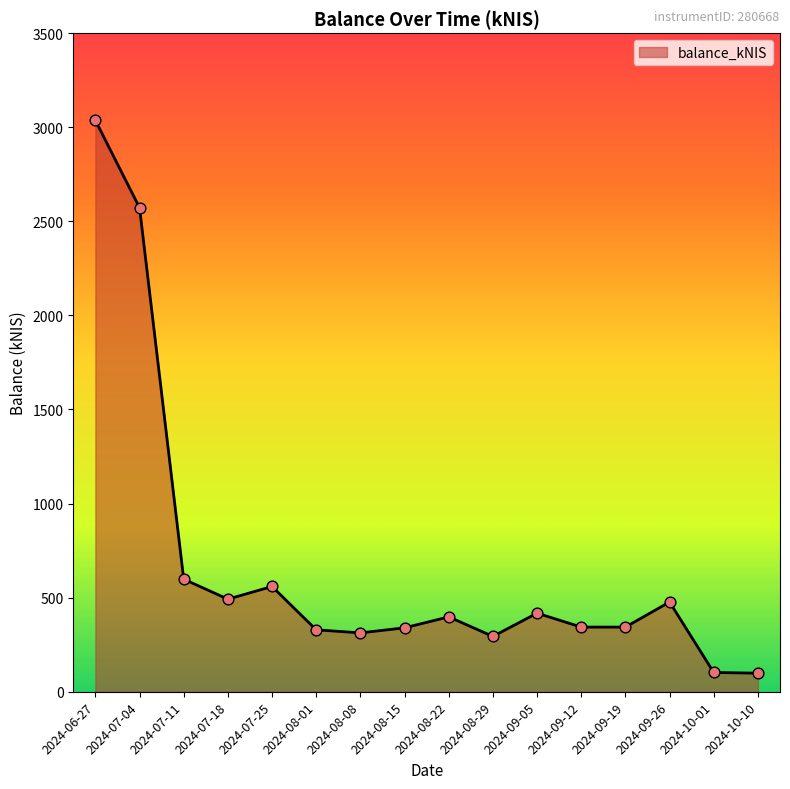

Which has a higher value, 2024-07-25 or 2024-09-12?

2024-07-25